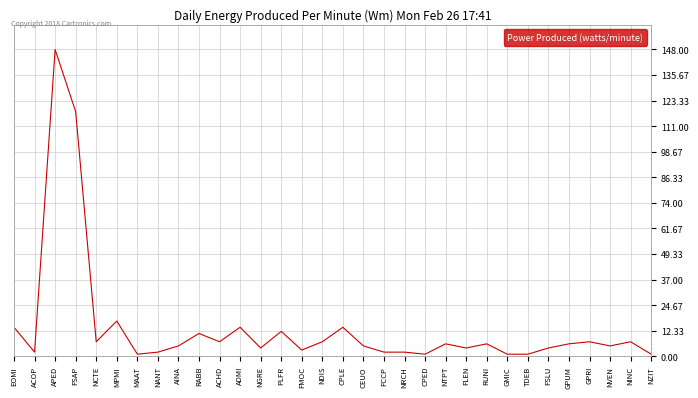

Where is the data nearest to the value 74?

FSAP